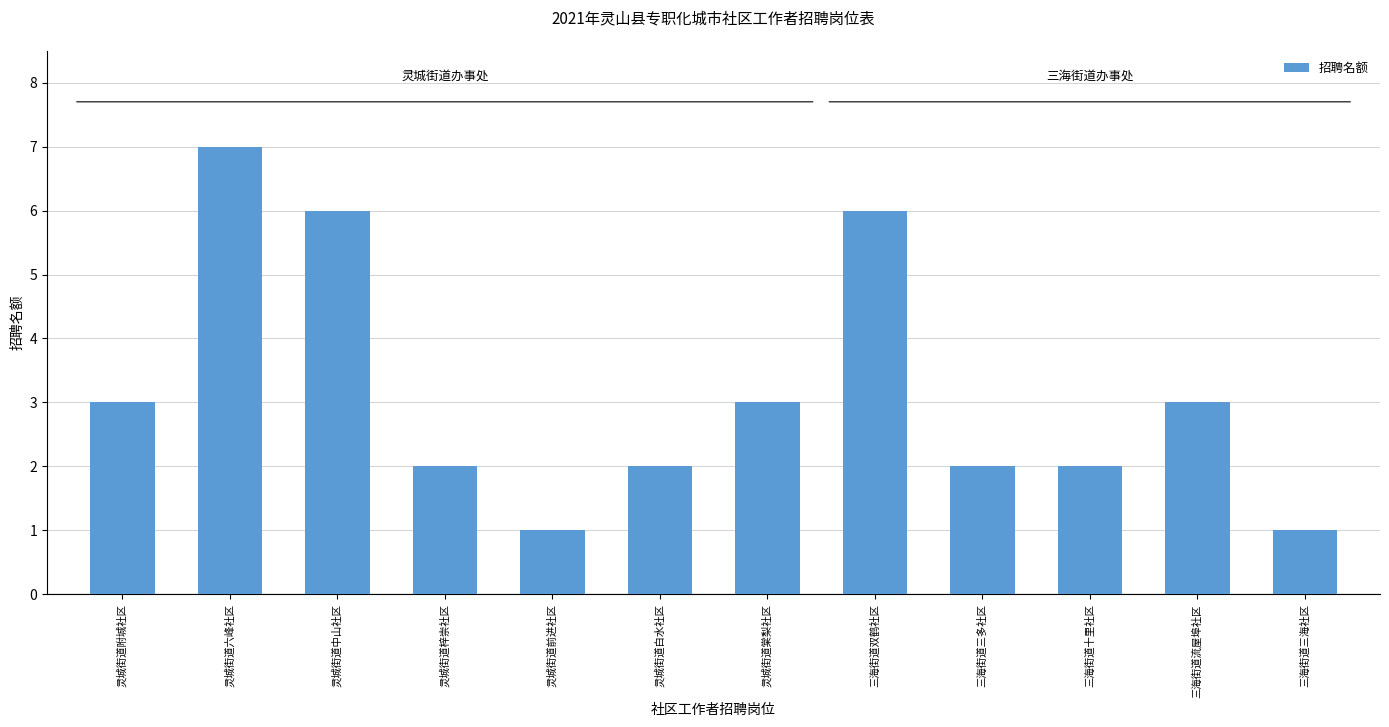

True or false: the data shows 2 at 灵城街道棠梨社区.

False